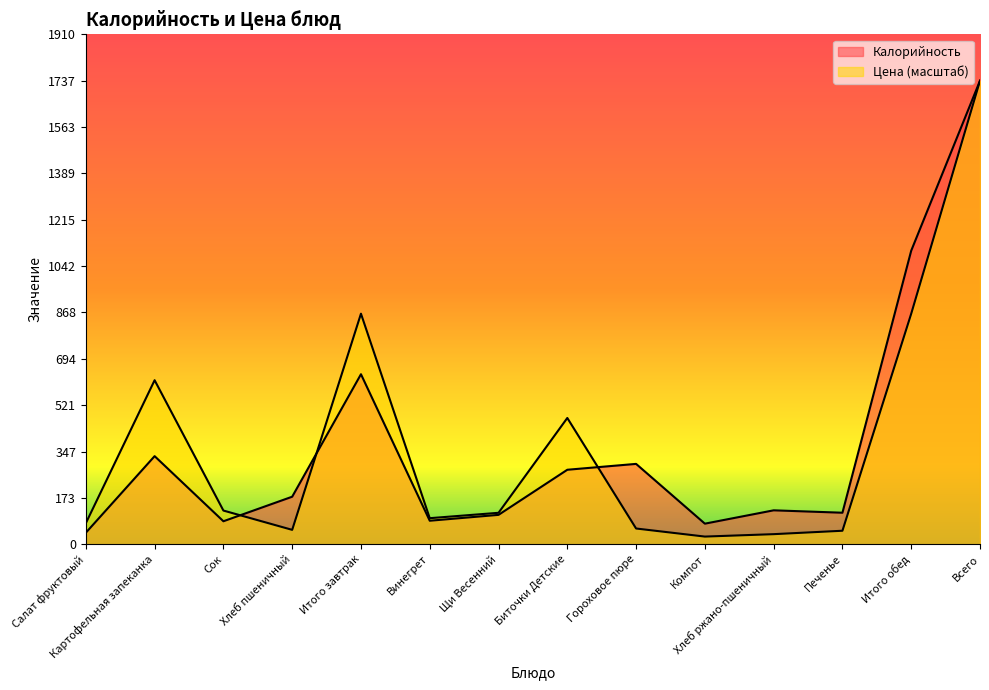

What is the sum of all Калорийность values?

5211.0